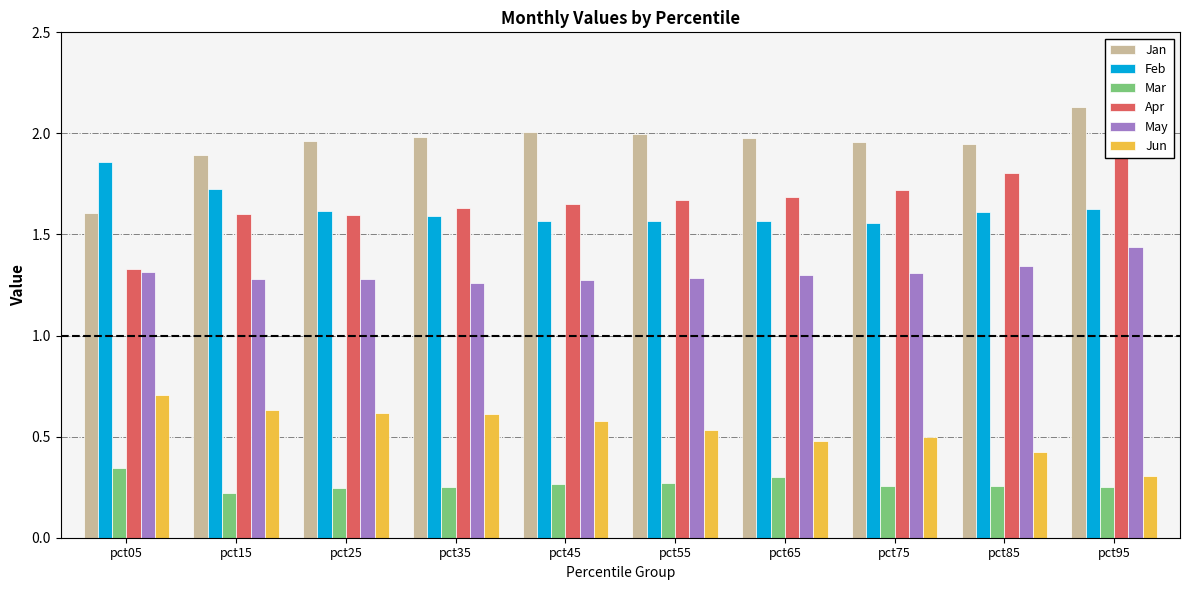

At which category does the chart reach its minimum across all series?

pct15